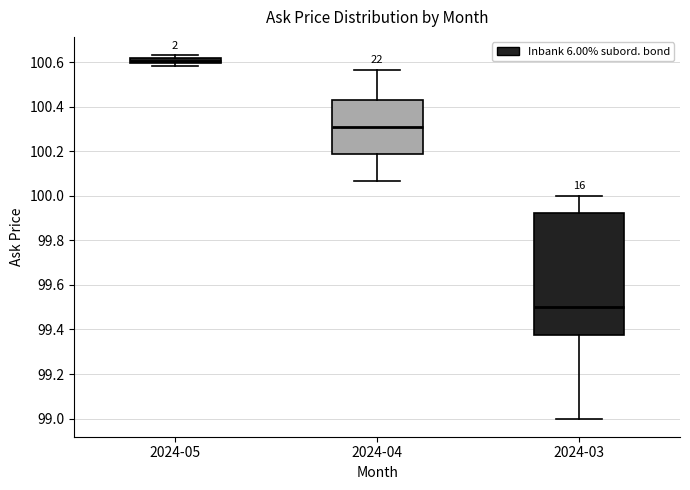

Where is the lower edge of the box for 2024-05 on the y-axis? The values are not printed on the chart, so give them approximately, as read against the axis.

100.60